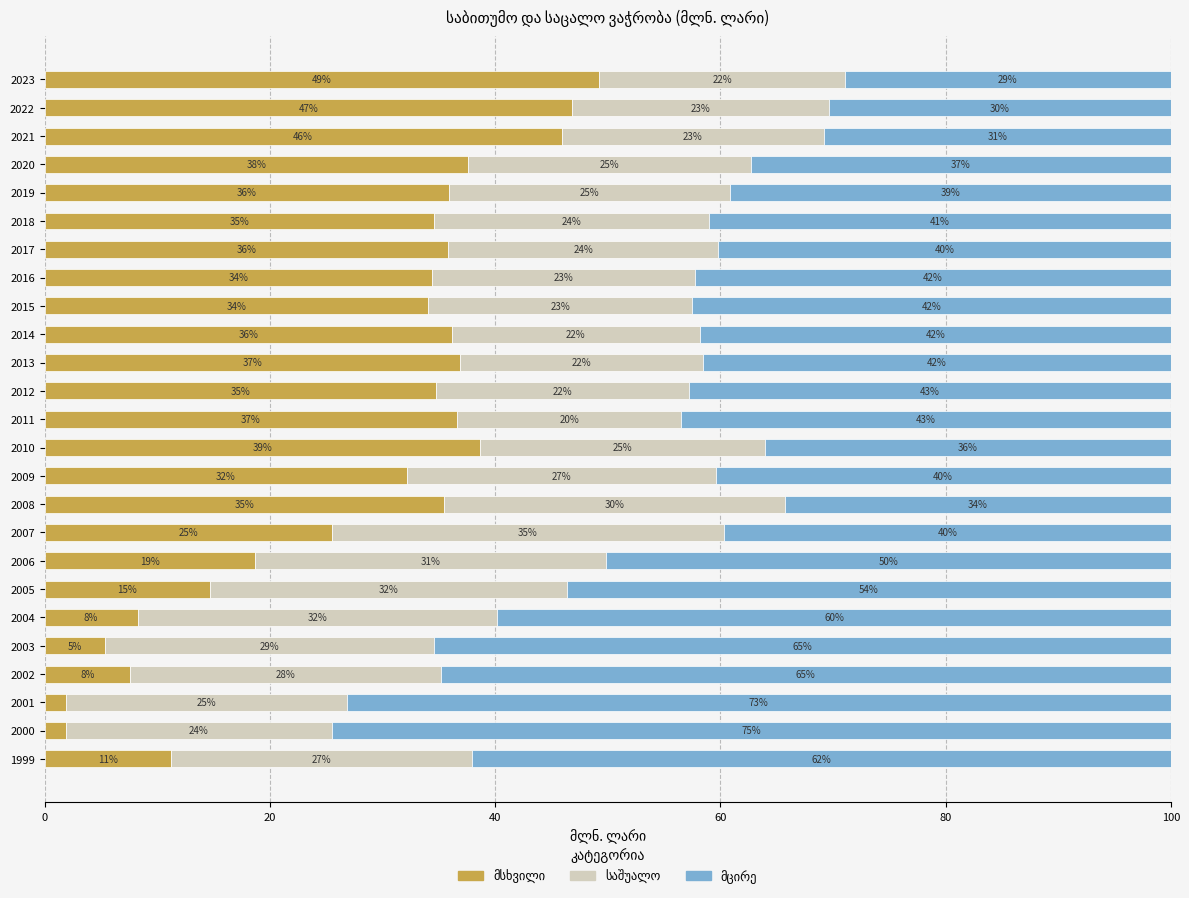

What is the total value across all series at 1999?

100.0